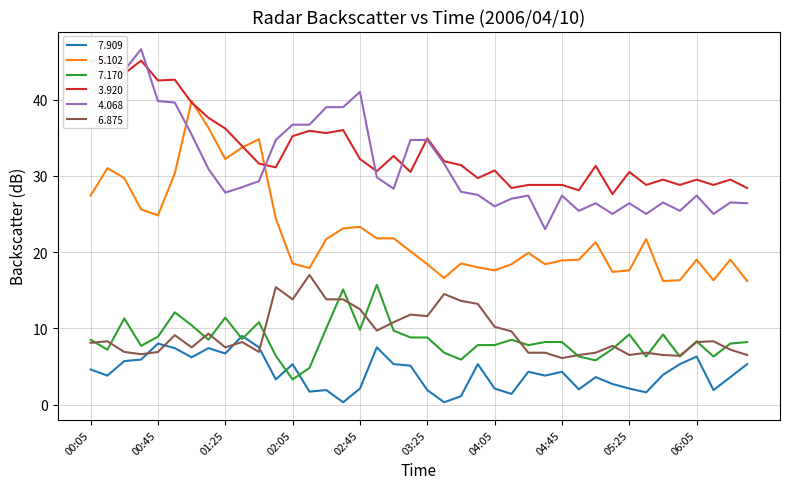

True or false:   7.909 and   3.920 intersect in this chart.

False